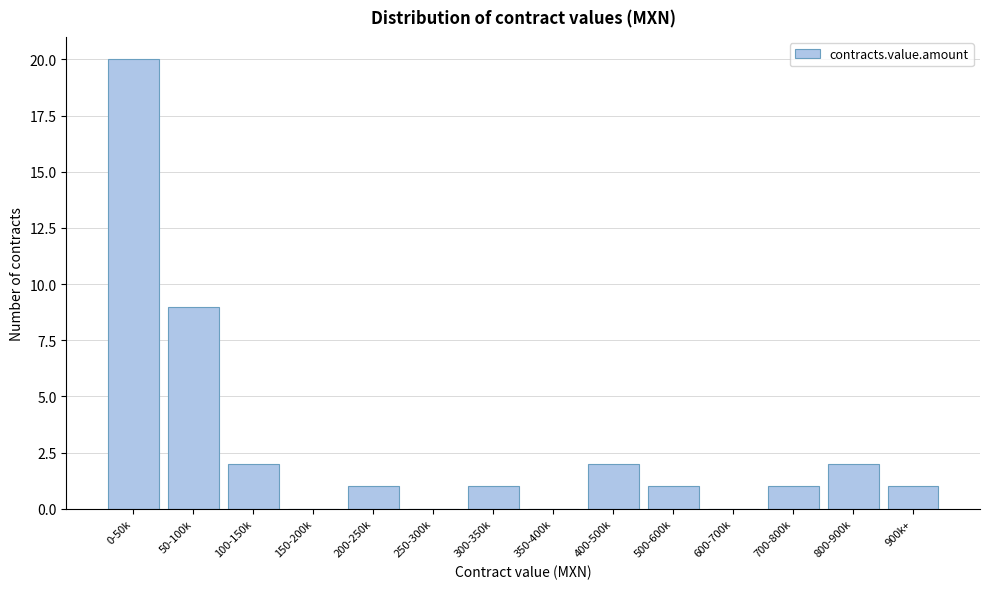

Reading right to left, extract all data points from this chart.

900k+=1	800-900k=2	700-800k=1	600-700k=0	500-600k=1	400-500k=2	350-400k=0	300-350k=1	250-300k=0	200-250k=1	150-200k=0	100-150k=2	50-100k=9	0-50k=20